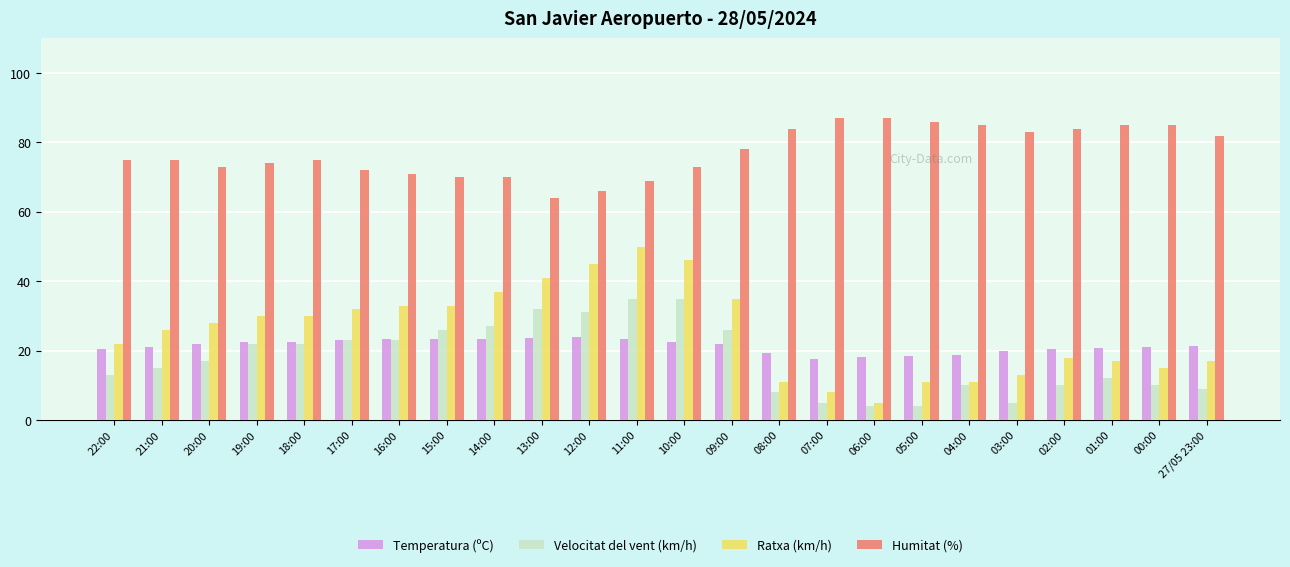

What is the total value across all series at 27/05 23:00?

129.3